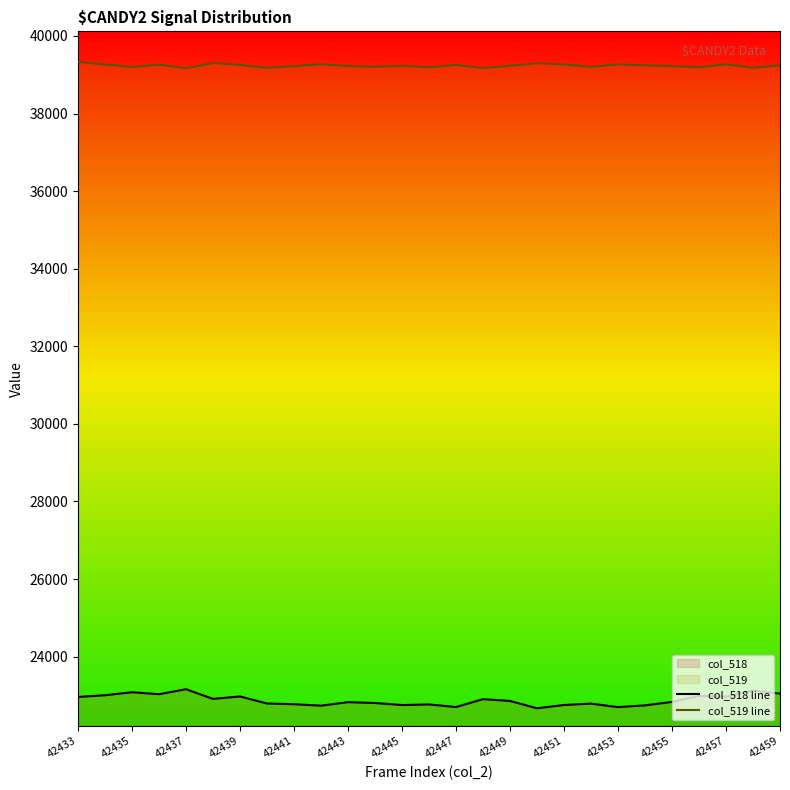

At which label does col_519 line first exceed 39232?

42433